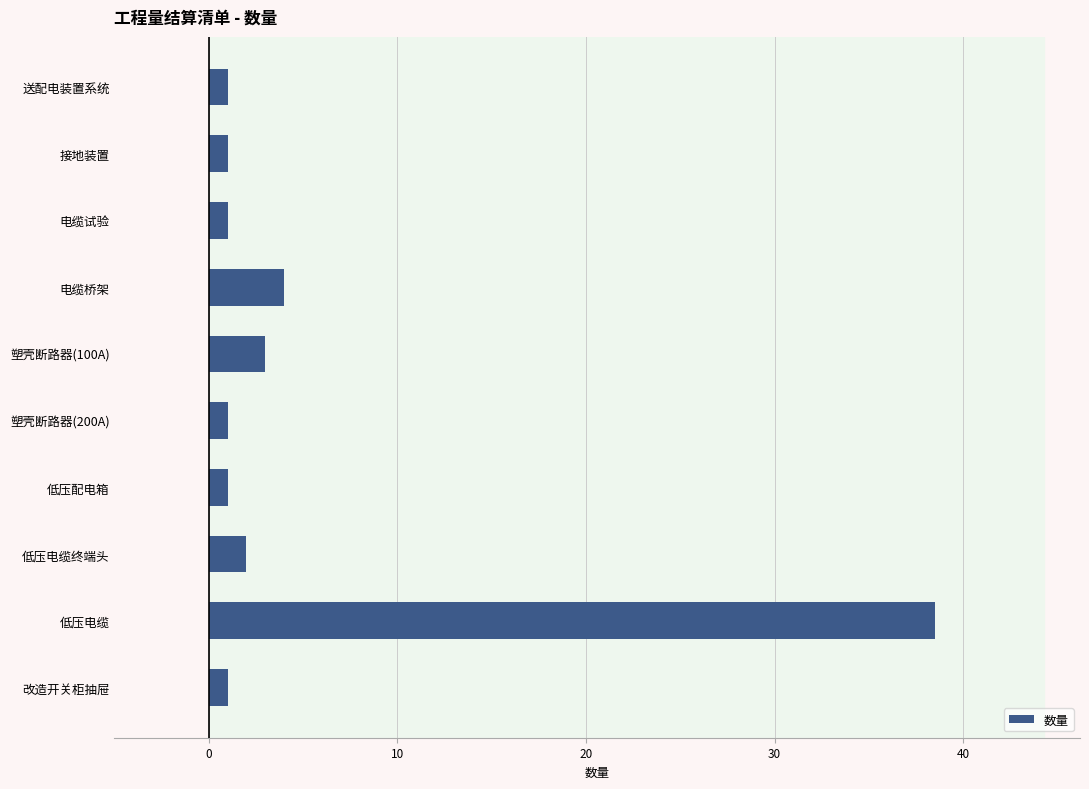

The chart shows a value of 5.7 at 电缆桥架. True or false?

False